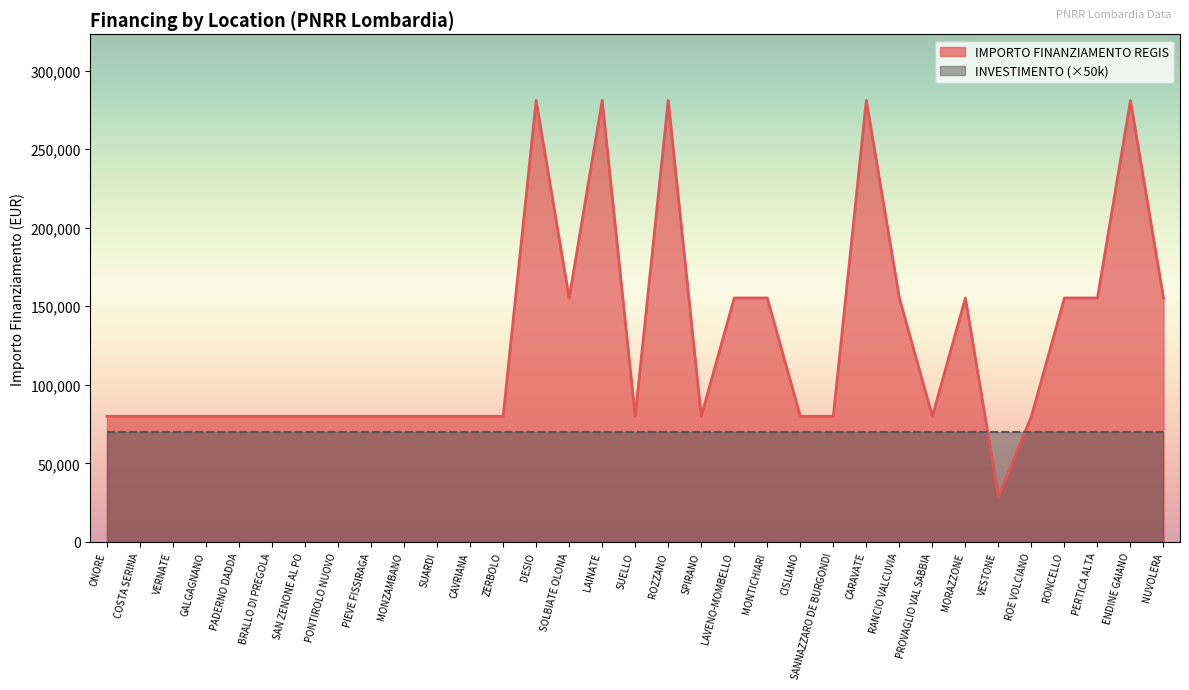

What is the minimum value shown in the chart?

28902